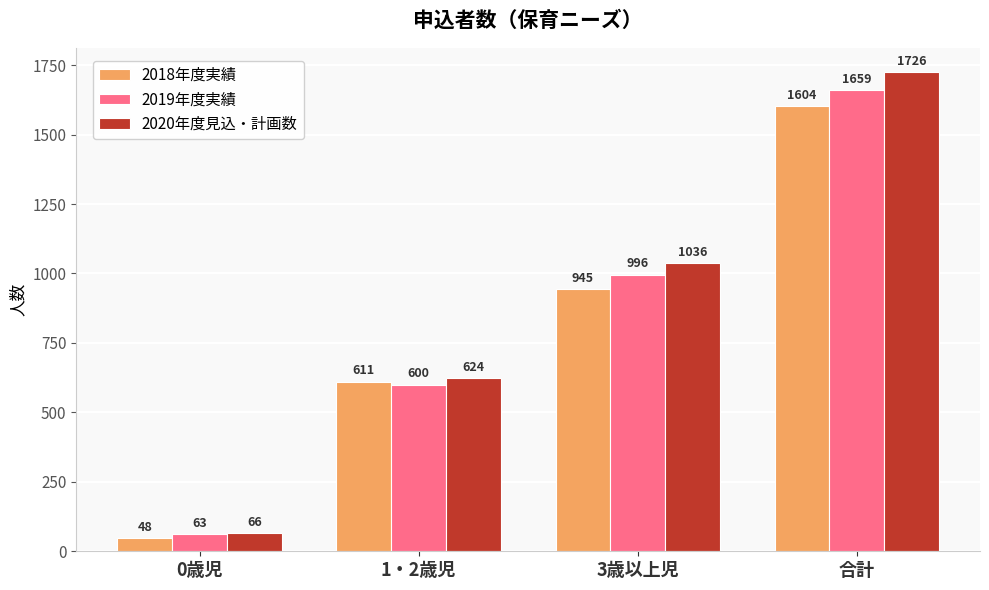

What is the label of the 1st bar from the left?

0歳児